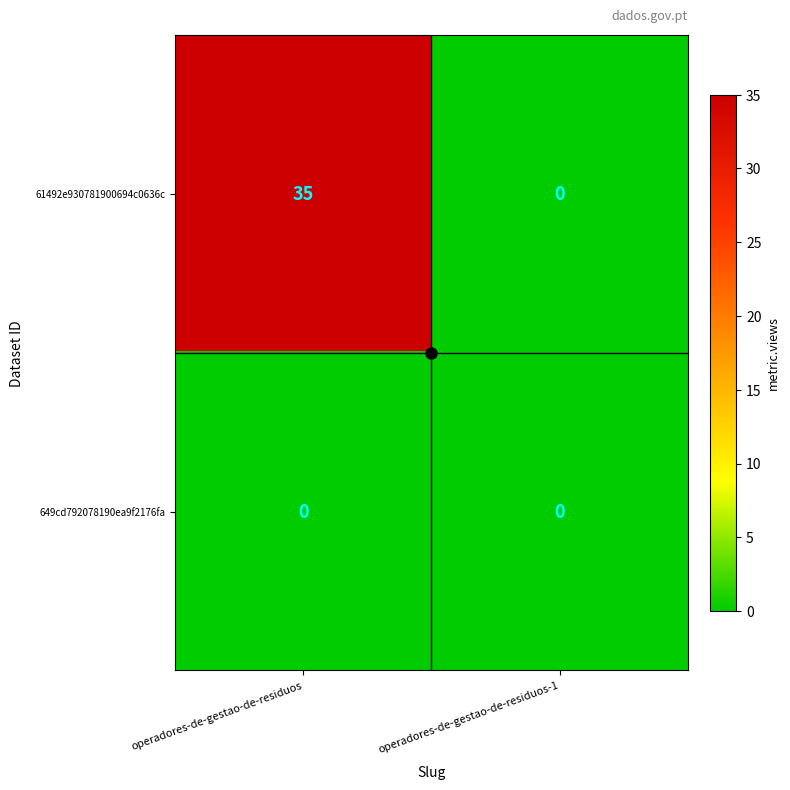

What value does the 61492e930781900694c0636c series have at operadores-de-gestao-de-residuos, to the nearest 10?

40